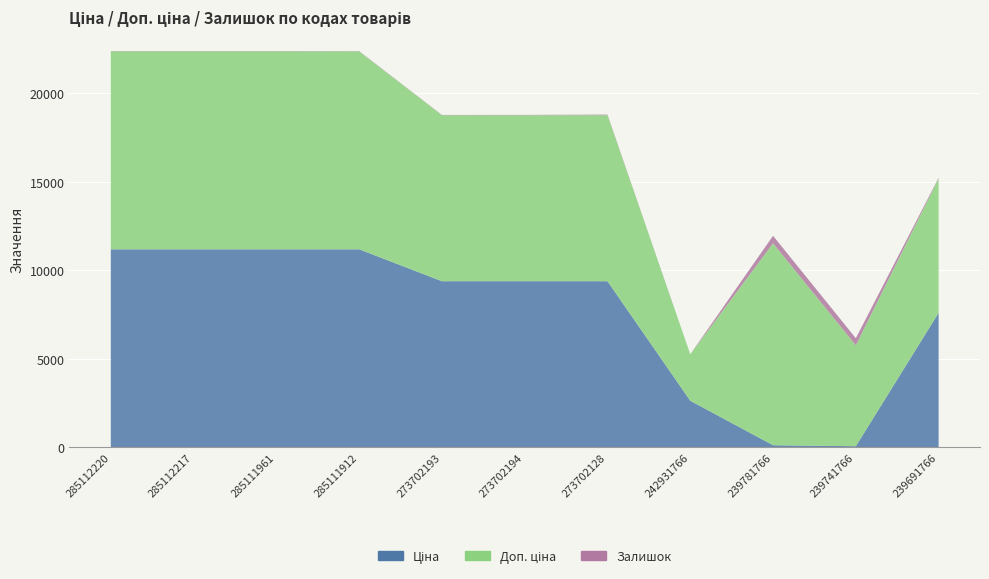

Reading left to right, transcribe all the data shown in this chart.

Ціна: 285112220=11188.2	285112217=11188.2	285111961=11188.2	285111912=11188.2	273702193=9384.0	273702194=9384.0	273702128=9384.0	242931766=2627.5	239781766=114.1	239741766=57.0	239691766=7596.5
Доп. ціна: 285112220=11188.2	285112217=11188.2	285111961=11188.2	285111912=11188.2	273702193=9384.0	273702194=9384.0	273702128=9384.0	242931766=2628.0	239781766=11410.0	239741766=5705.0	239691766=7596.5
Залишок: 285112220=17.0	285112217=17.0	285111961=17.0	285111912=15.0	273702193=16.0	273702194=18.0	273702128=34.0	242931766=0.0	239781766=429.0	239741766=400.0	239691766=38.0